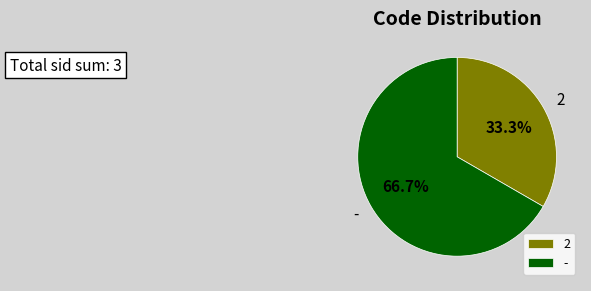

Is the sum of 2 and - greater than half?

Yes